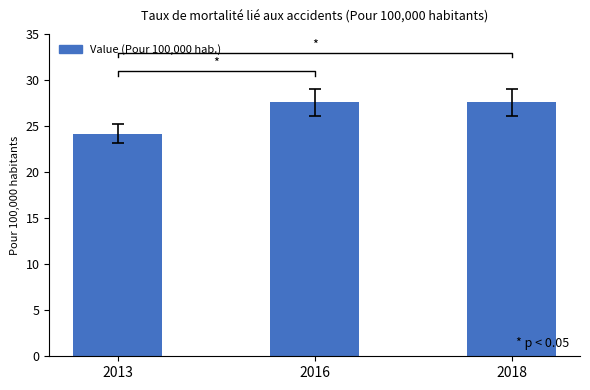

Reading left to right, transcribe all the data shown in this chart.

2013=24.2	2016=27.6	2018=27.6